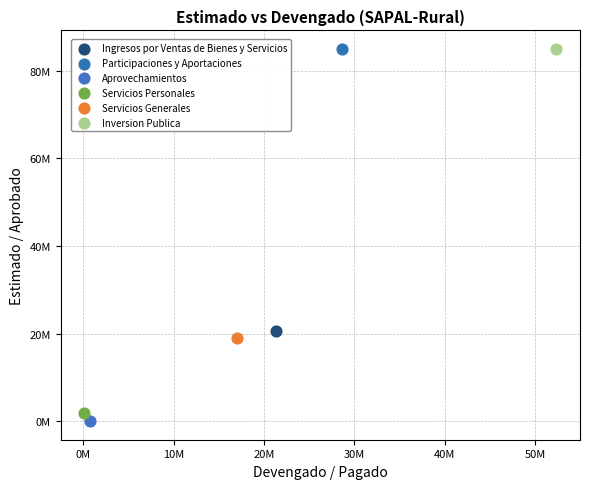

Which series contains the lowest Y value?

Aprovechamientos